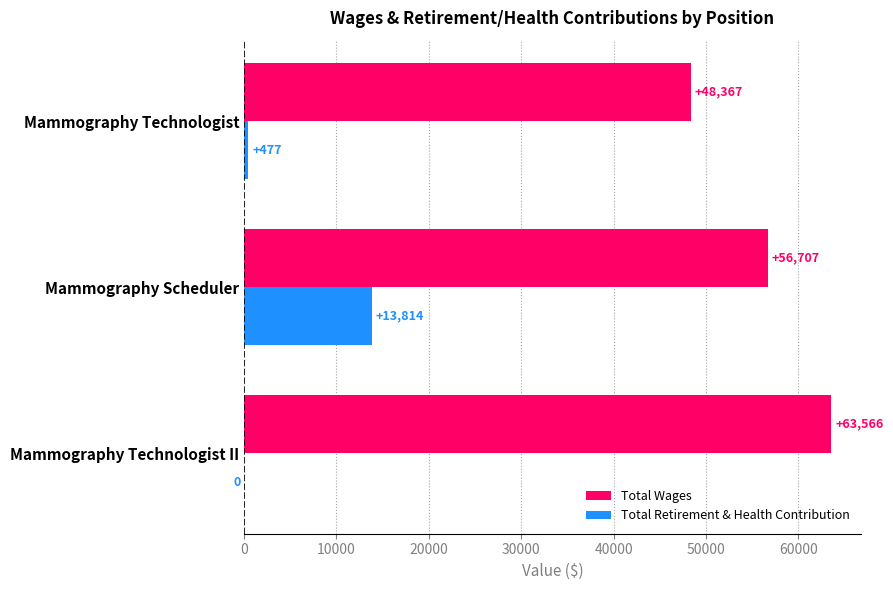

Is the value of Total Retirement & Health Contribution at Mammography Technologist II greater than the value of Total Wages at Mammography Technologist II?

No